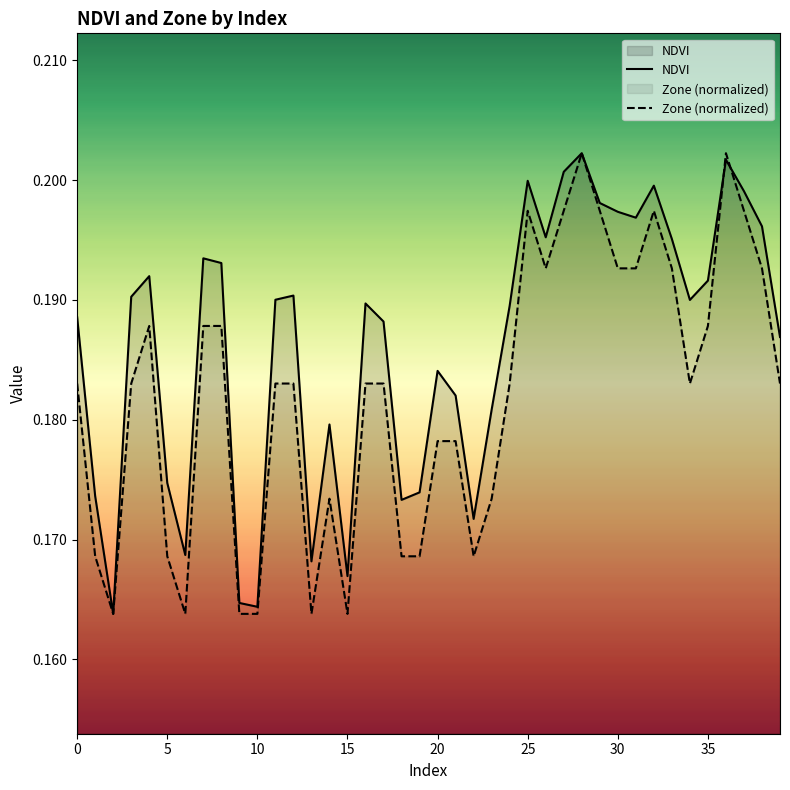

List the series in order of their overall mean, highest first.

NDVI, Zone (normalized)